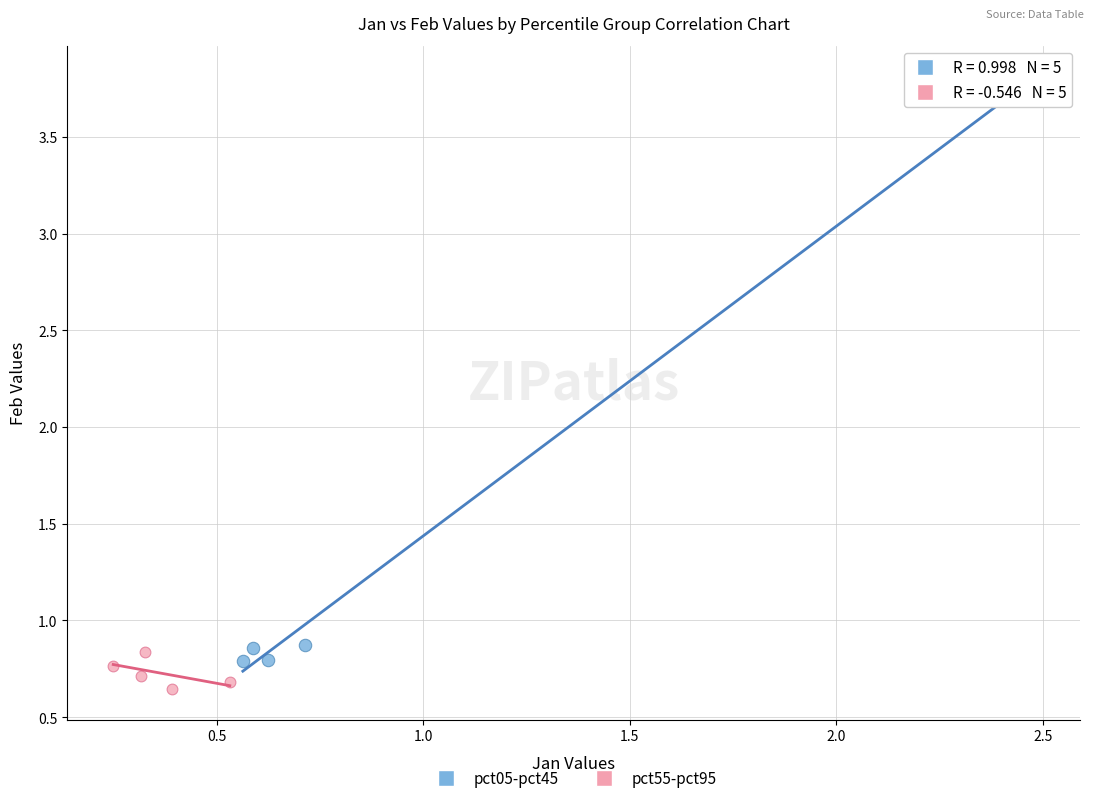

Which series contains the highest Y value?

pct05-pct45